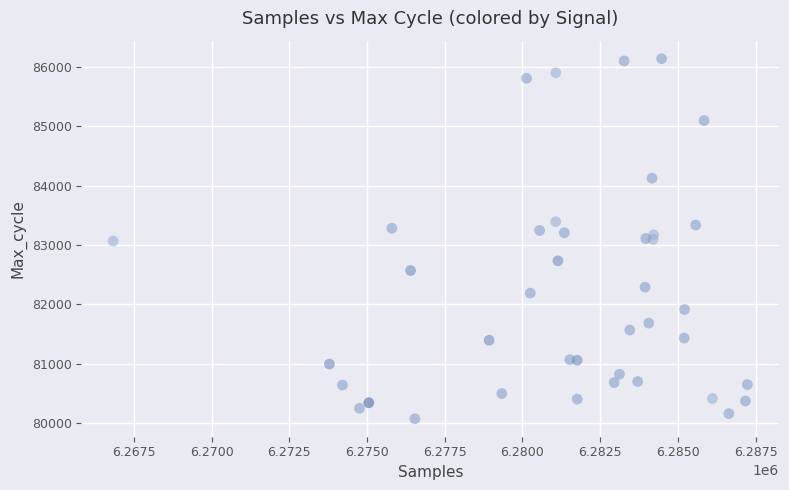

What is the range of Y values (max minus min)?

6067